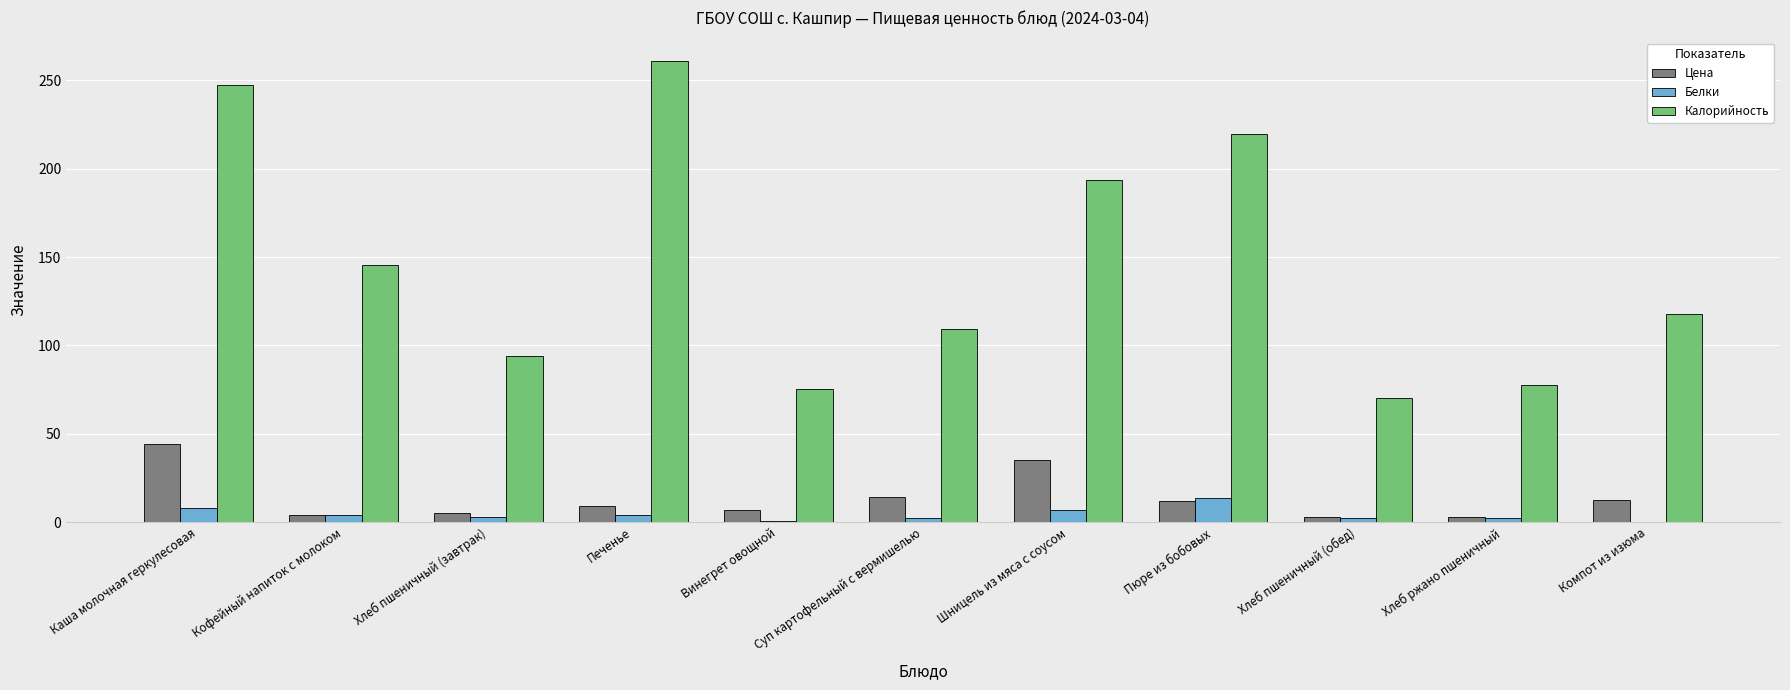

How many data points does each series have?

11